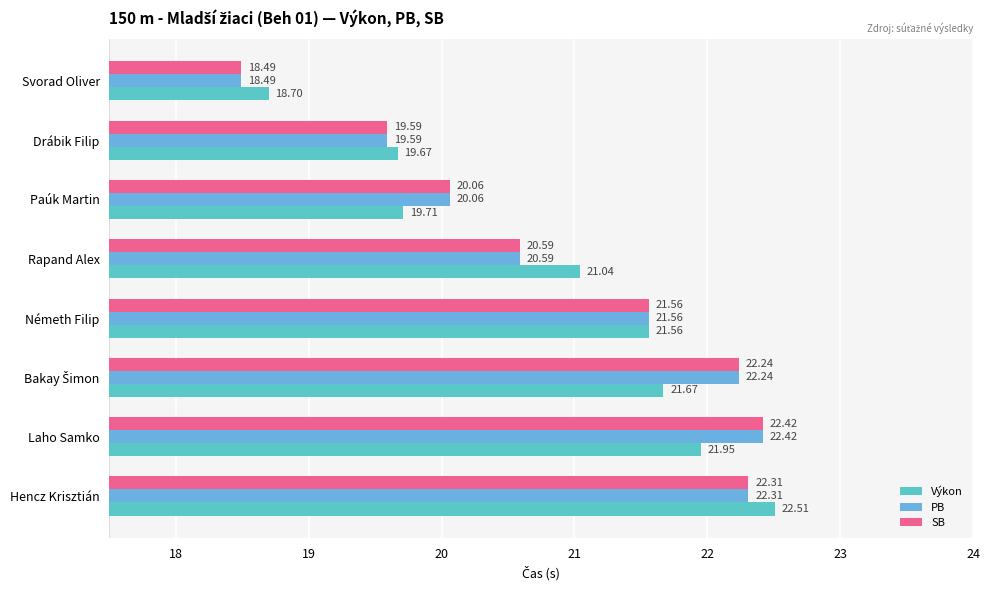

Count the number of categories in the chart.

8